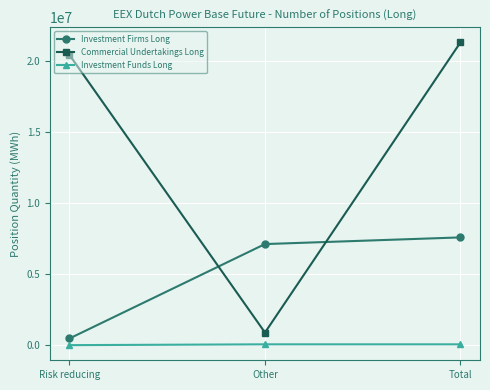

What is the difference between the Investment Firms Long values at Total and Risk reducing?

7116542